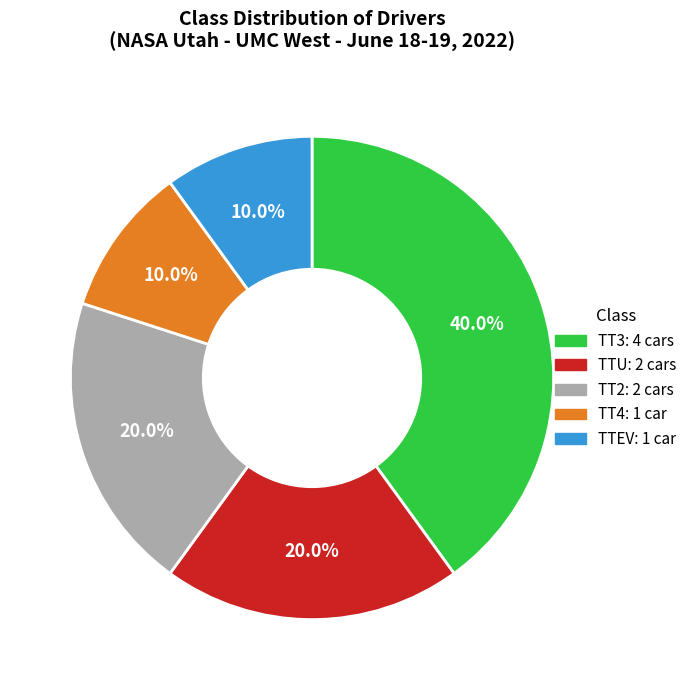

Is there any slice that represents more than half of the pie?

No